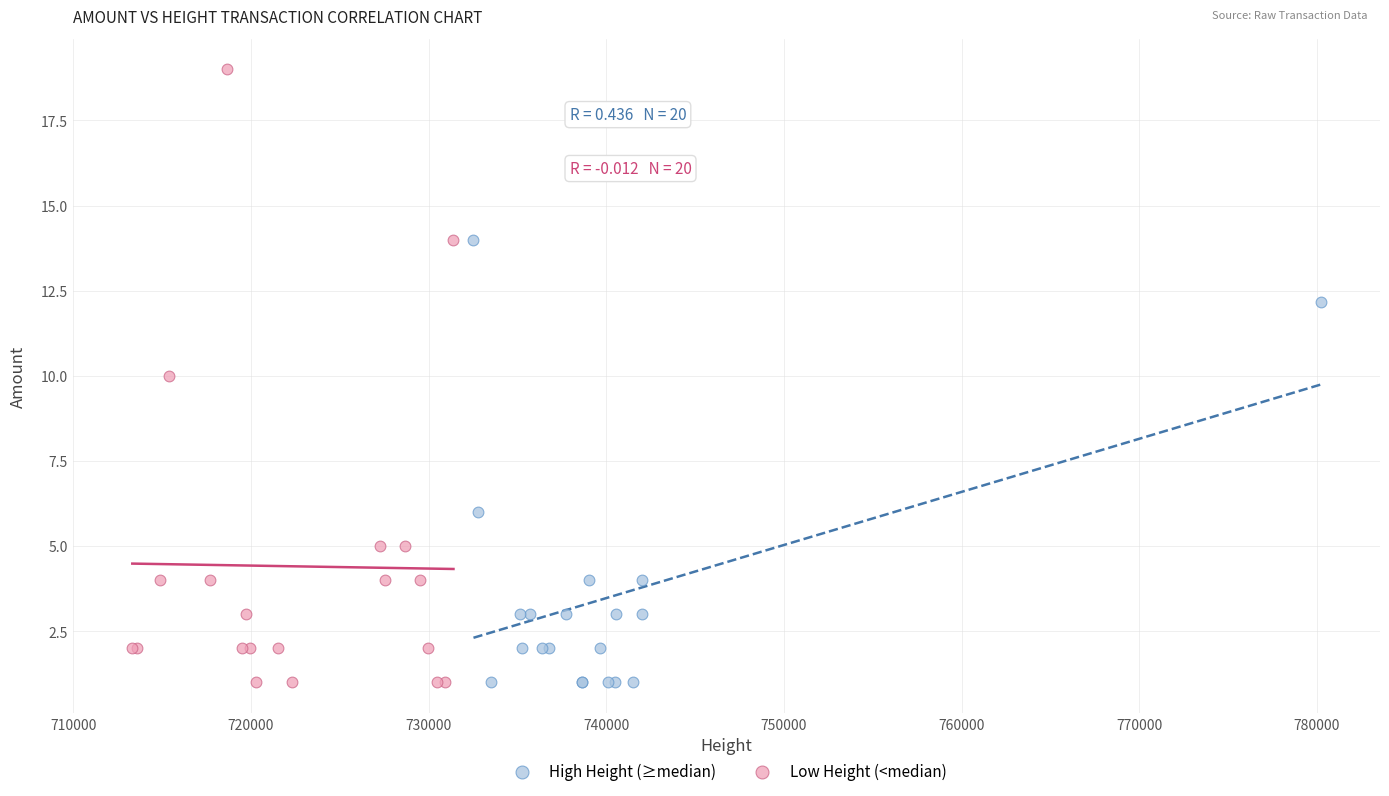

Which series has the largest Y range (max minus min)?

Low Height (<median)